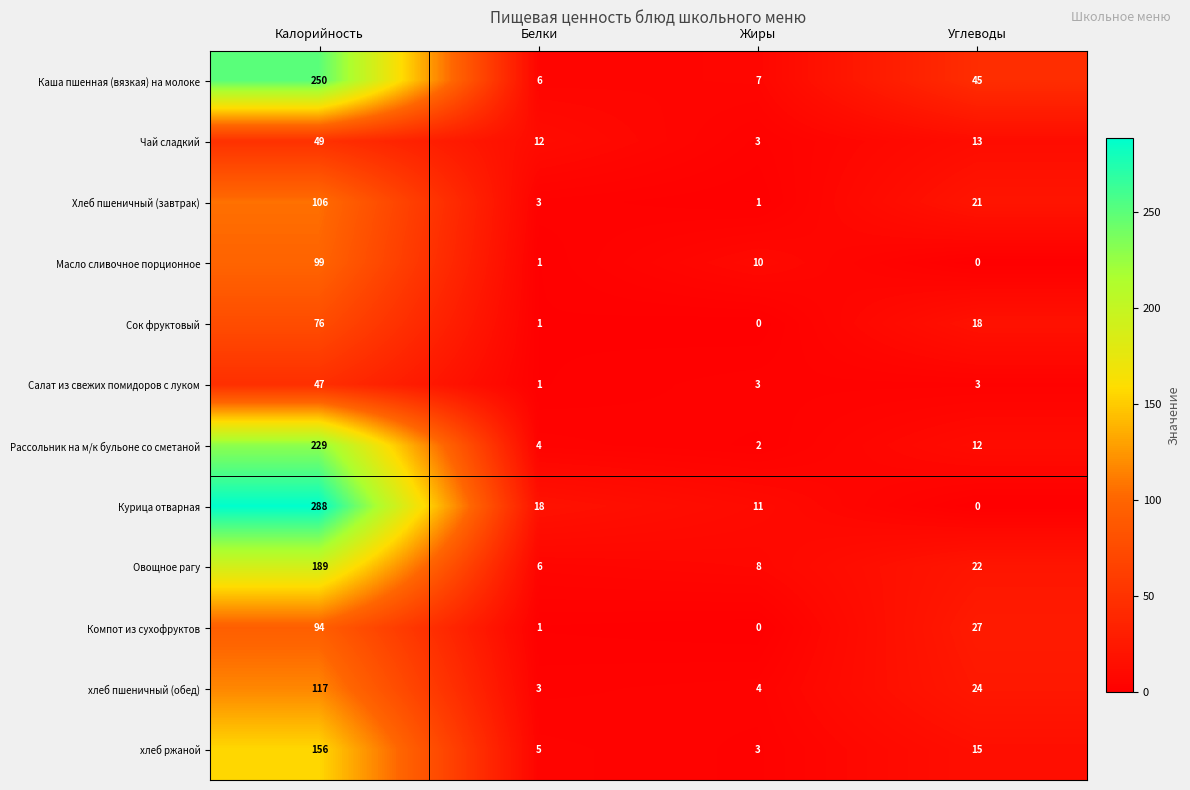

Where does the хлеб ржаной series first go above 15?

Калорийность